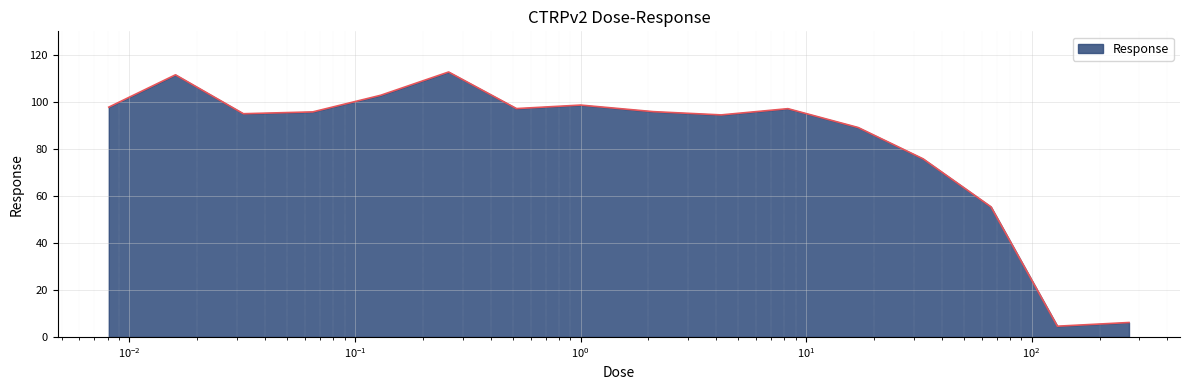

What is the difference between the maximum and minimum values?

108.1